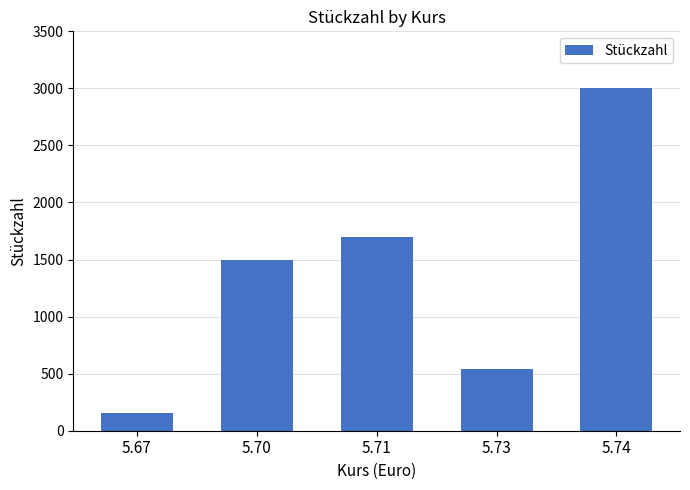

How many bars are there in total?

5